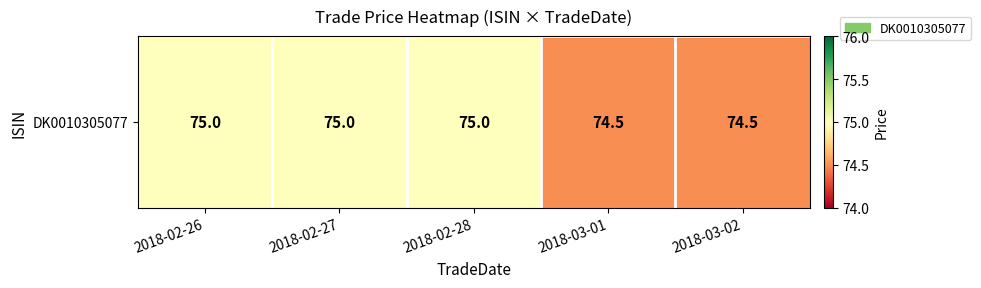

Reading left to right, transcribe all the data shown in this chart.

75.0	75.0	75.0	74.5	74.5